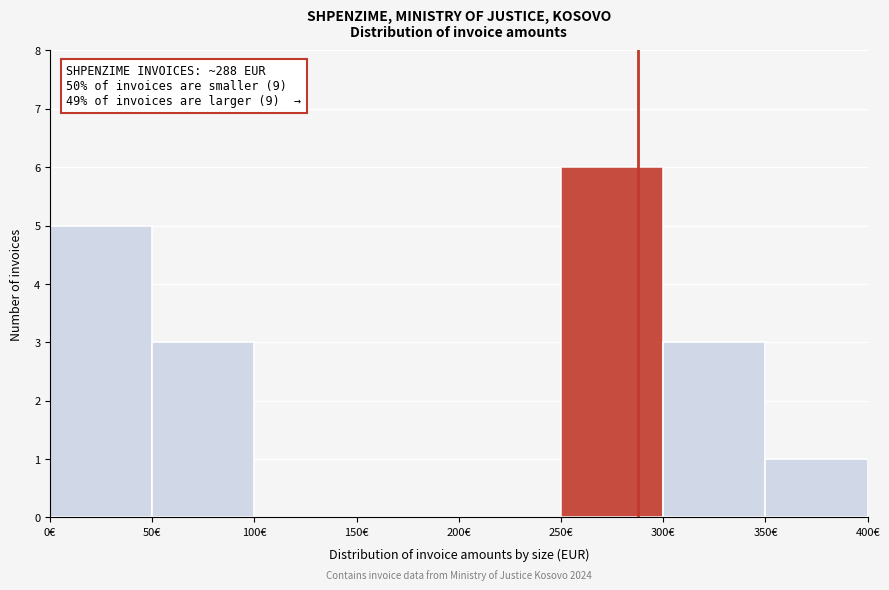

Which range on the x-axis has the tallest bar?

250 to 300